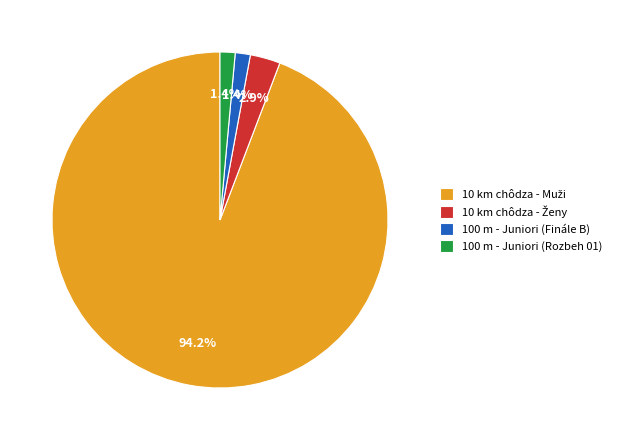

The 100 m - Juniori (Finále B) slice represents 1% of the pie. True or false?

True